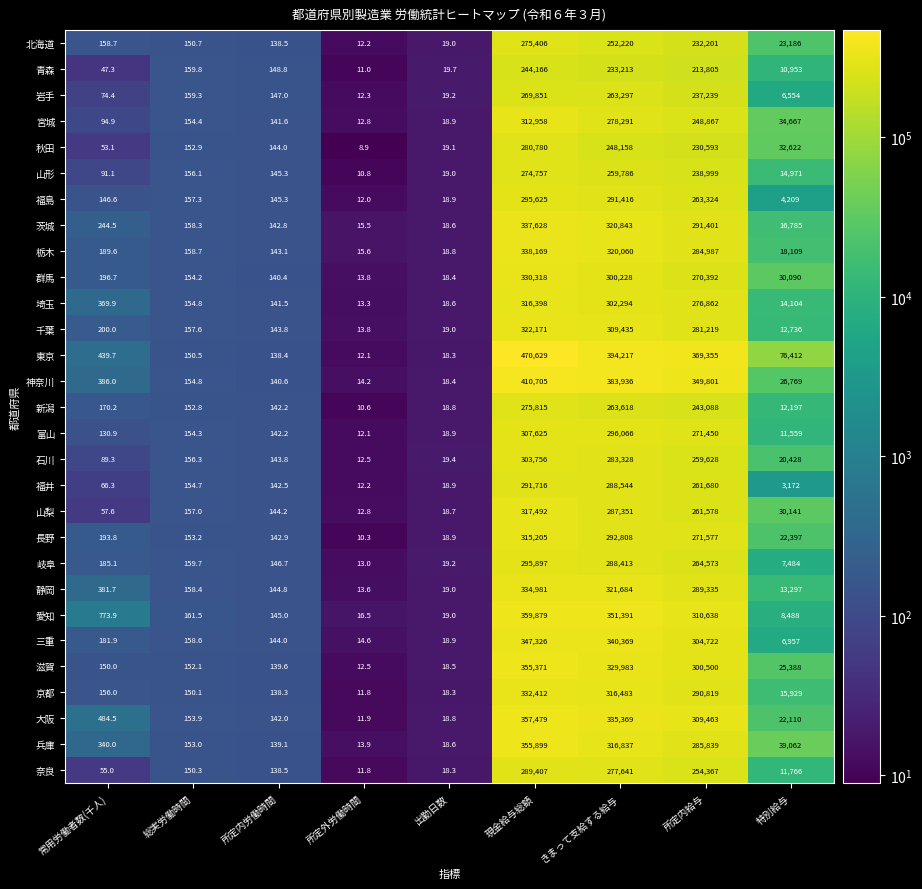

Where is 茨城 nearest to the value 168821?

所定内給与